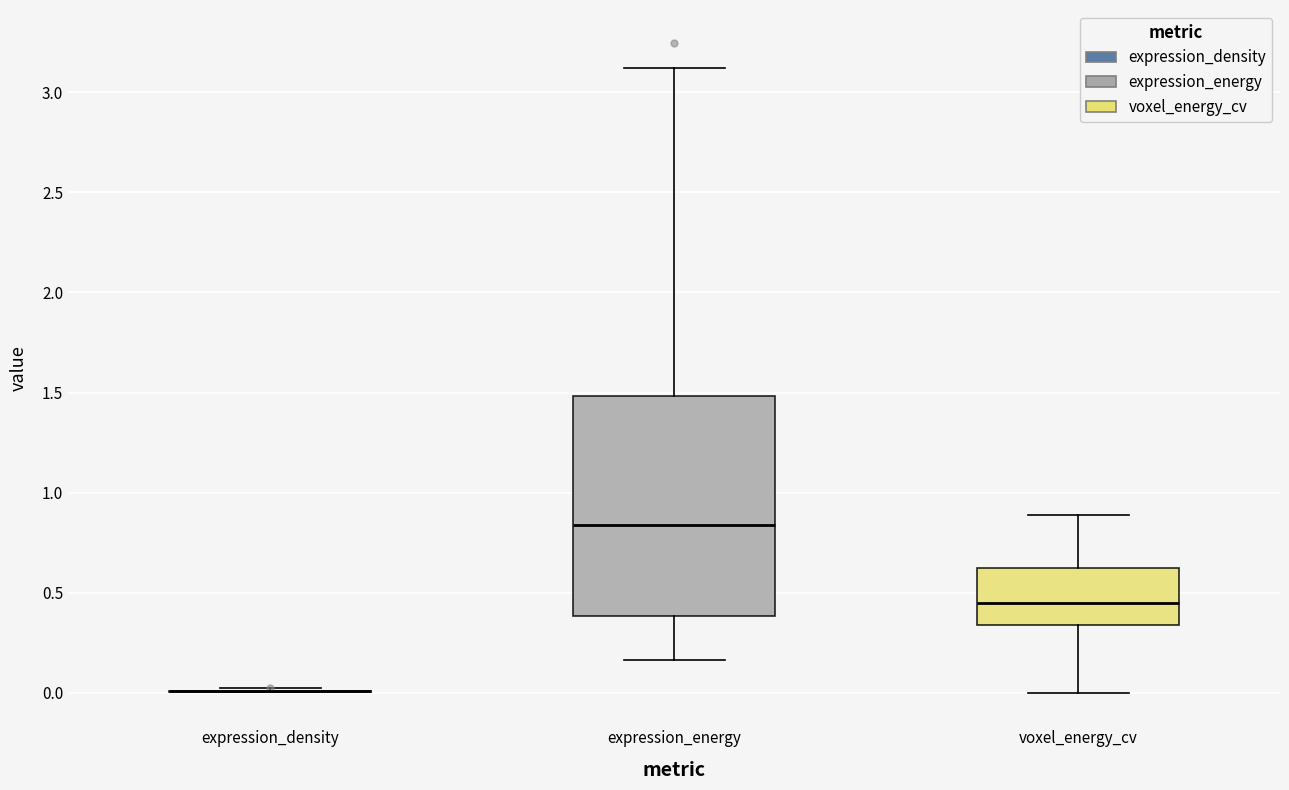

Reading left to right, read every box against the y-axis: the position of its median line, the range the box covers, and the ends of its whiskers. The values are not printed on the chart, so give them approximately, as read against the axis.

expression_density: box collapsed to a line at 0.00, whiskers 0.00 to 0.00
expression_energy: median 0.85, box 0.40 to 1.50, whiskers 0.15 to 3.10
voxel_energy_cv: median 0.45, box 0.35 to 0.60, whiskers 0.00 to 0.90